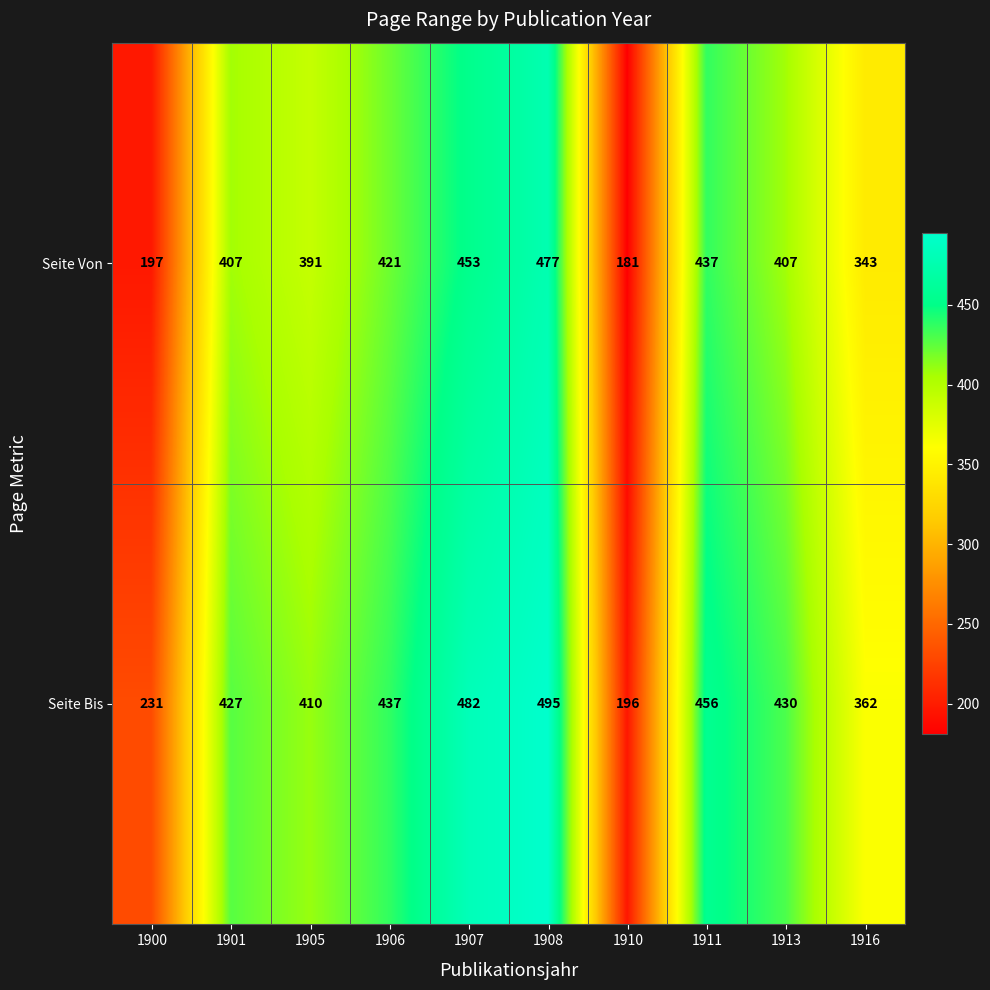

Is it true that Seite Bis equals 456 at 1911?

True